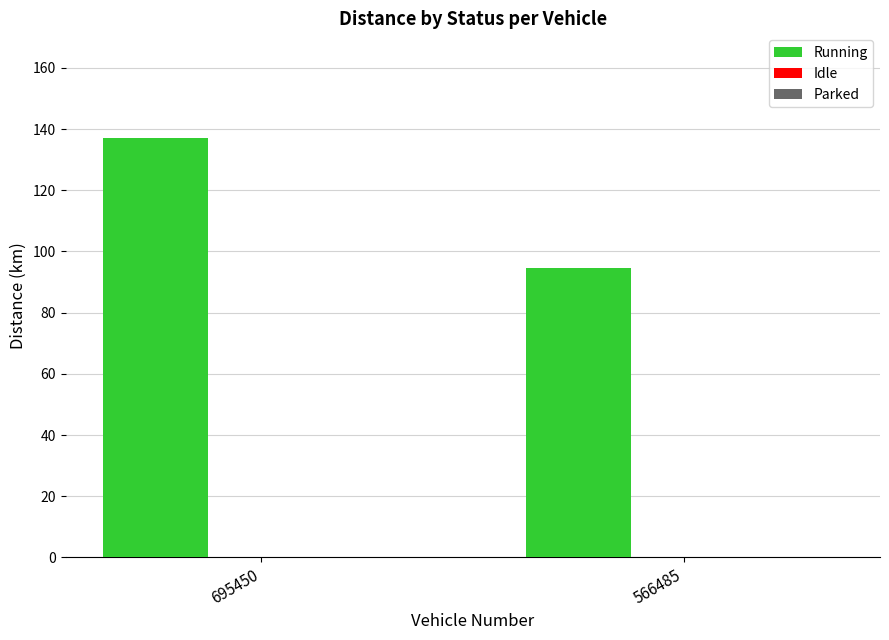

Which label corresponds to the smallest value in the chart?

566485